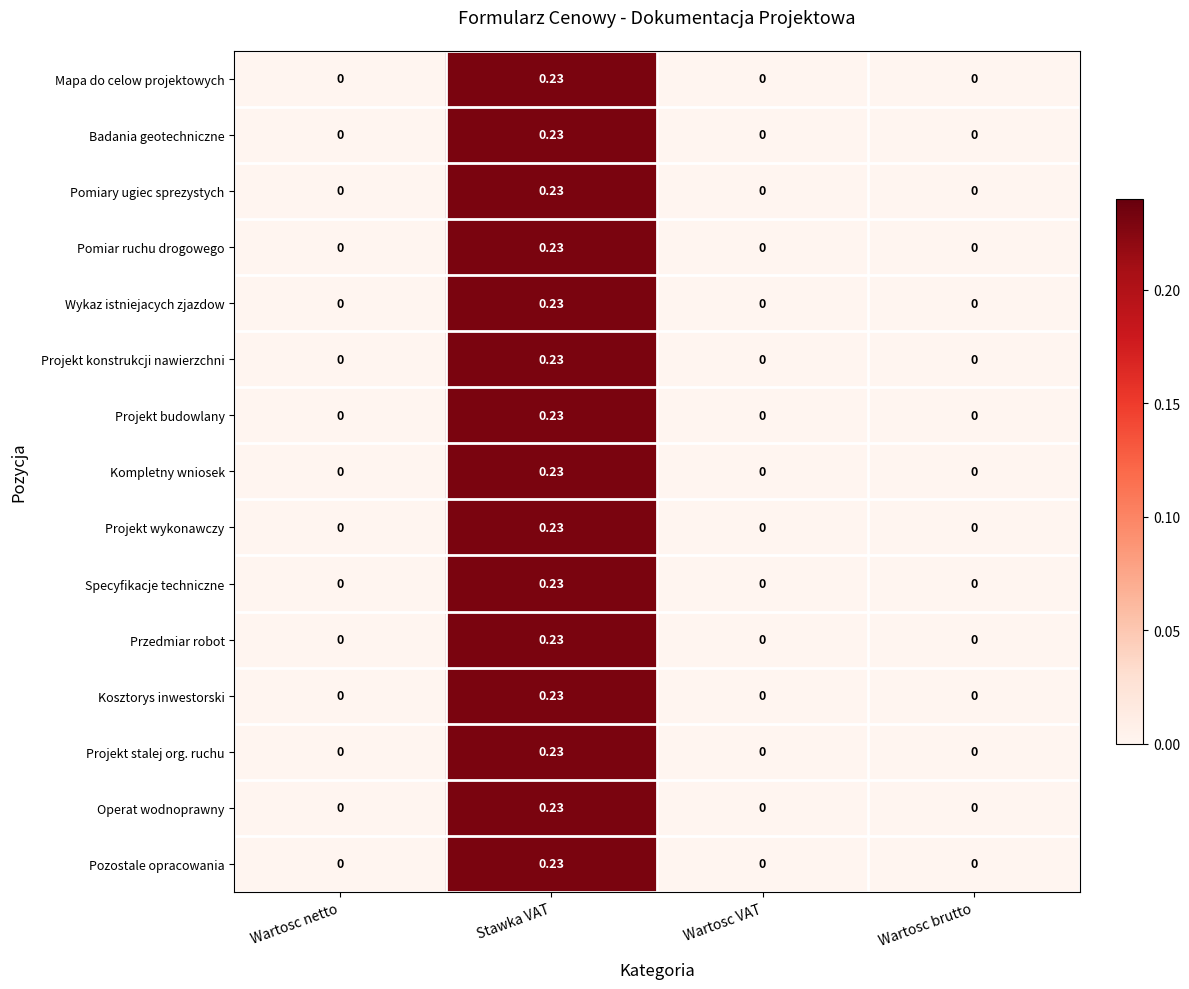

At which category is the sum across all series the highest?

Stawka VAT